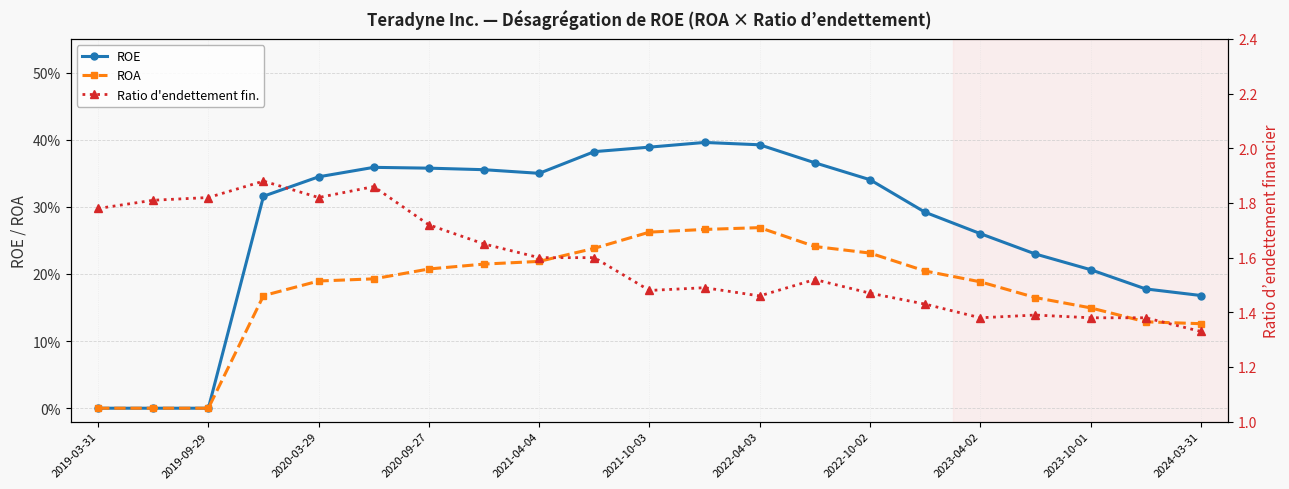

At which label is ROA closest to 0?

2019-03-31